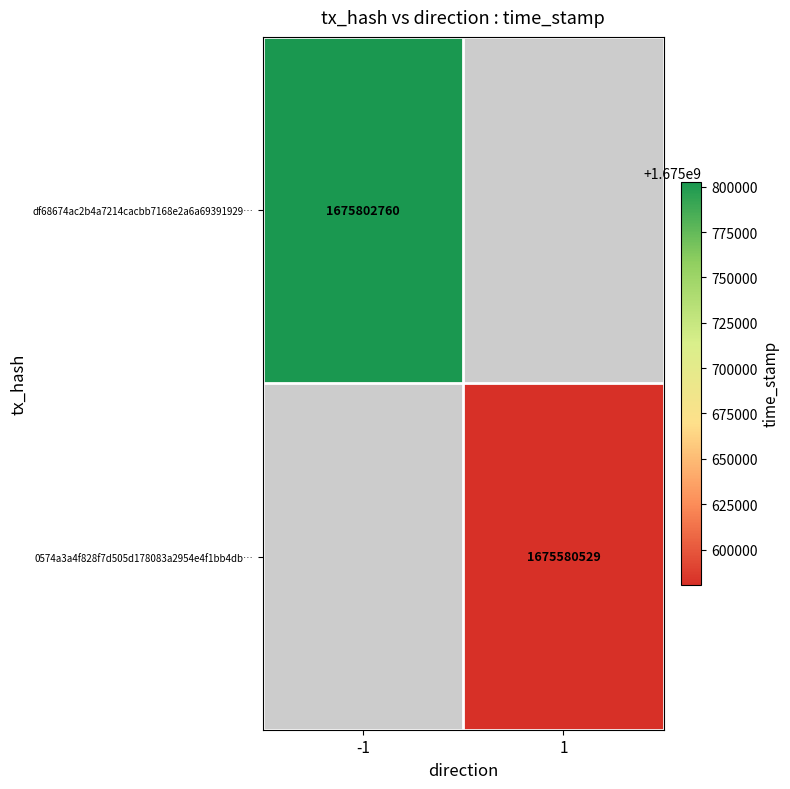

The df68674ac2b4a7214cacbb7168e2a6a69391929… series shows 1057450414 at -1. True or false?

False